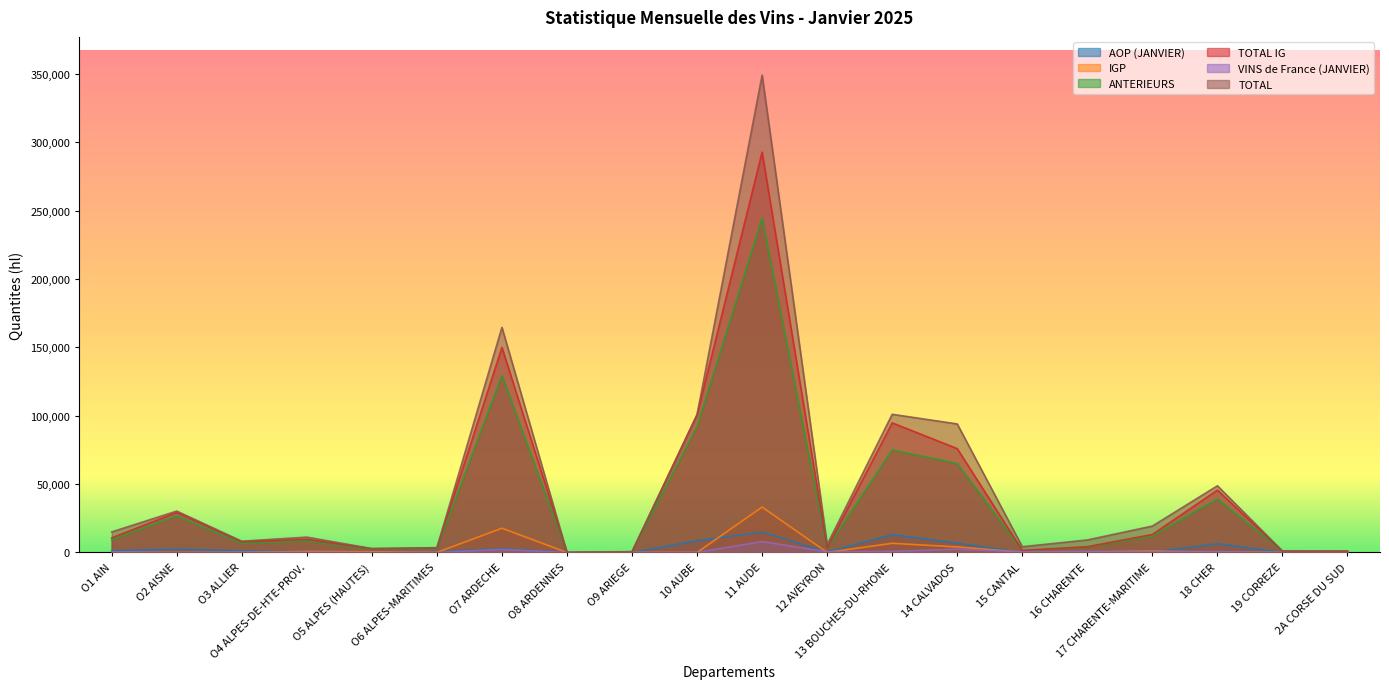

What is the label of the 2nd point from the right?

19 CORREZE